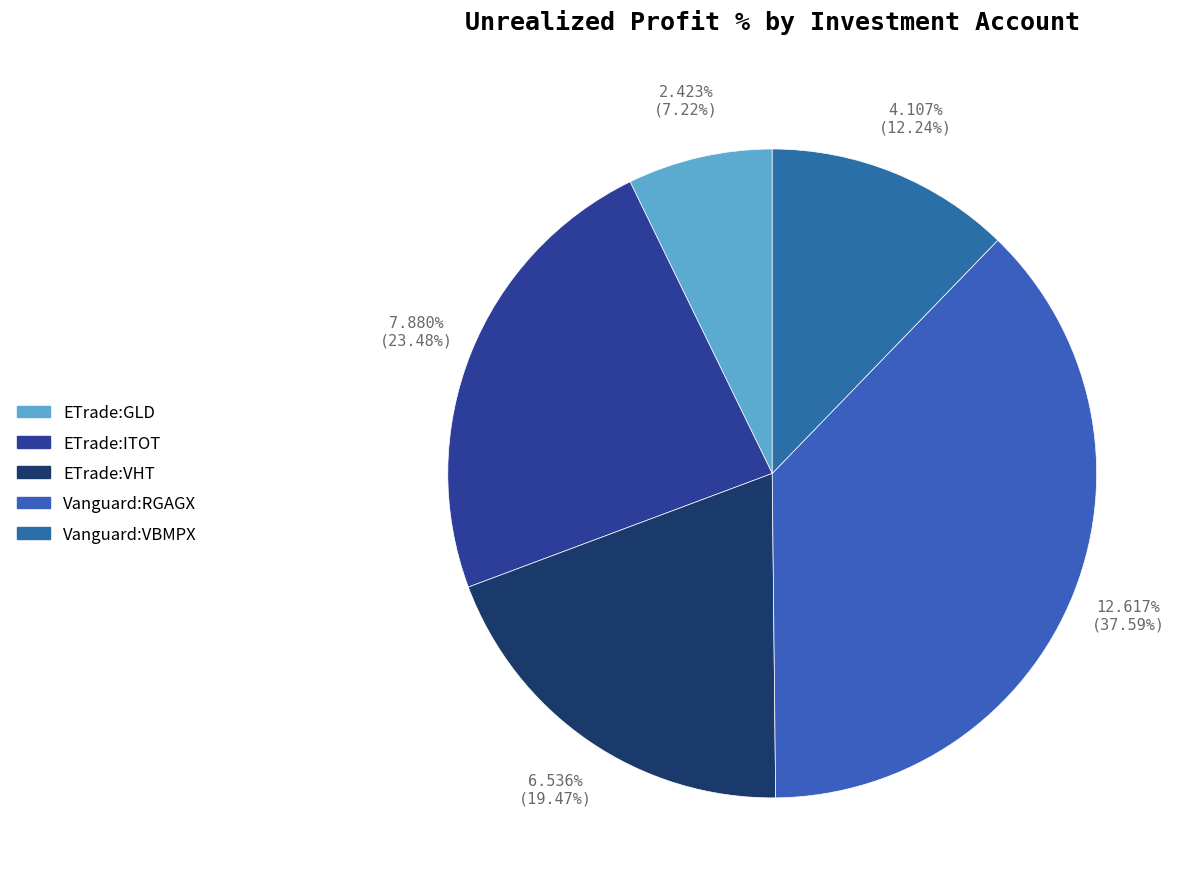

True or false: ETrade:VHT accounts for 12% of the total.

False